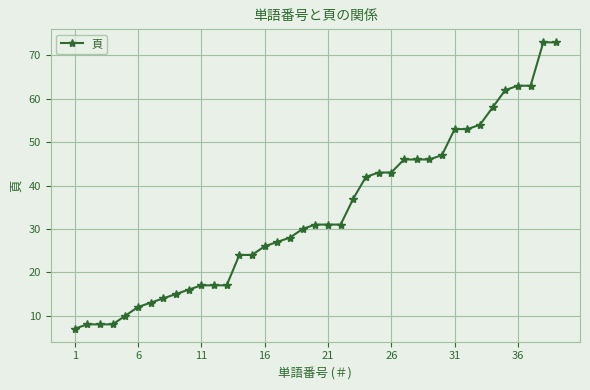

Does the chart display data point markers on the line(s)?

Yes